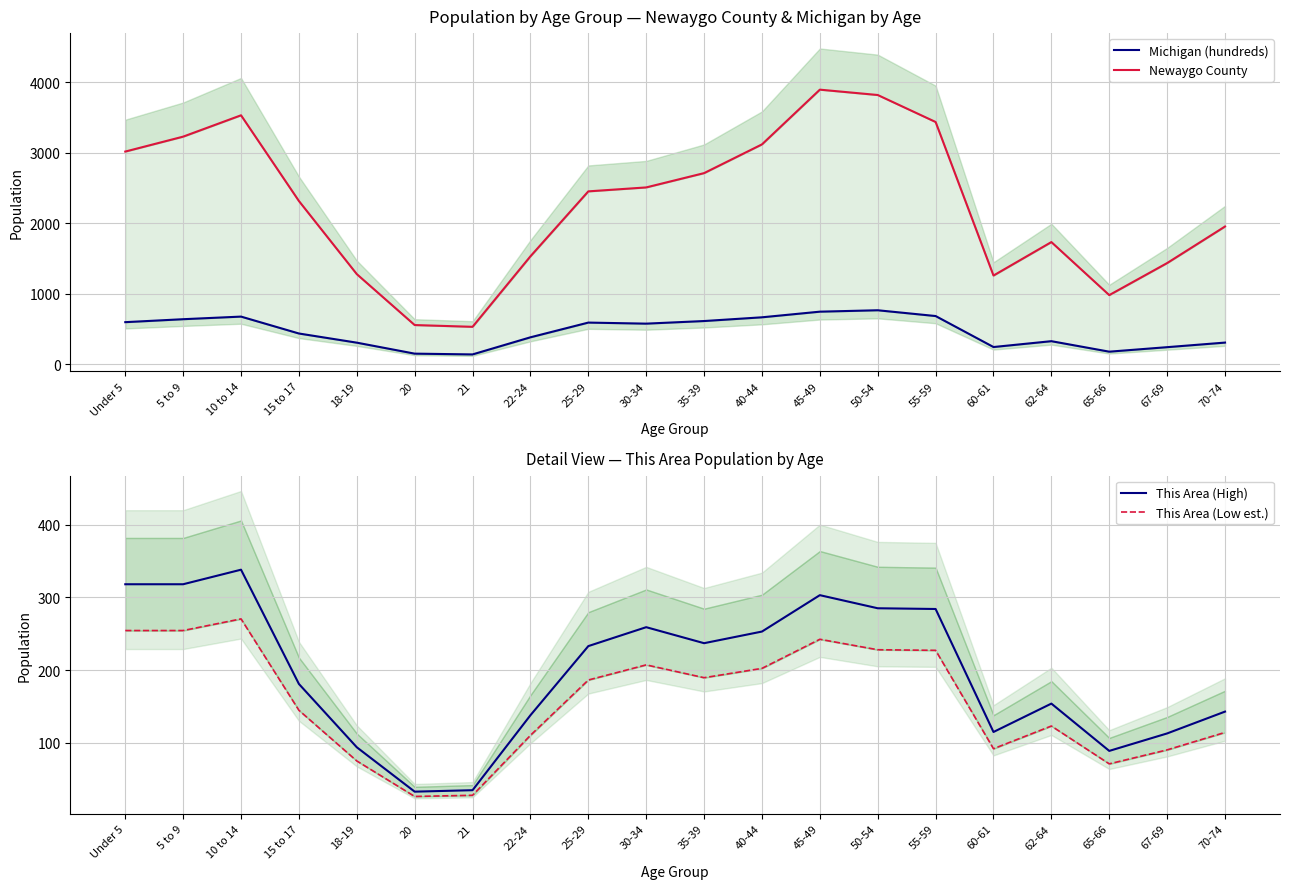

Which series has the largest total across all categories?

Newaygo County